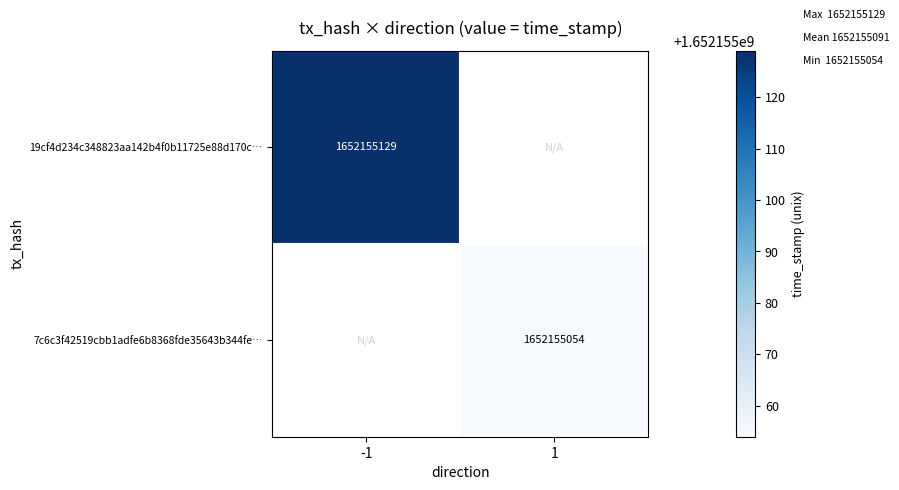

The 19cf4d234c348823aa142b4f0b11725e88d170c… series shows 1652155129 at -1. True or false?

True